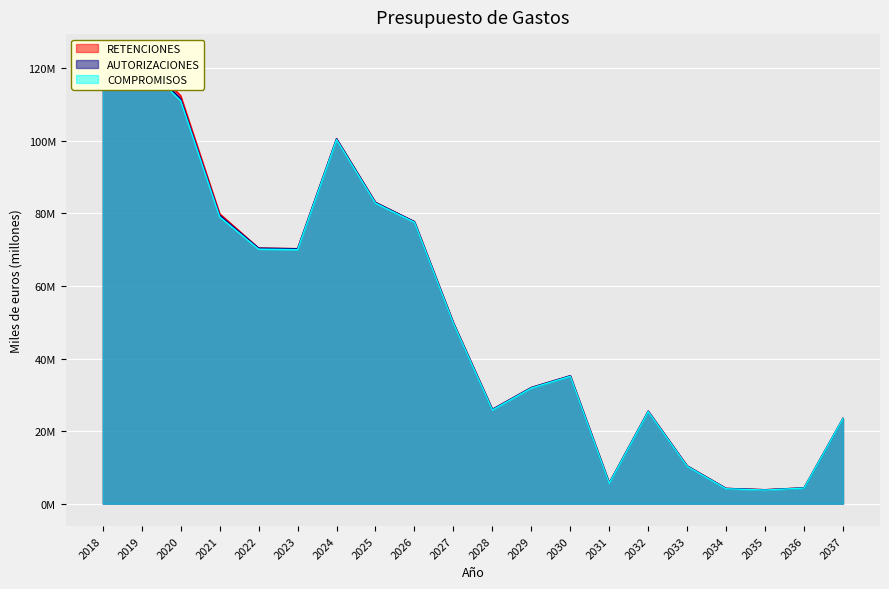

Reading left to right, what are all the values shown in this chart?

RETENCIONES: 2018=118.1	2019=123.3	2020=112.4	2021=79.9	2022=70.4	2023=70.3	2024=100.6	2025=83.0	2026=77.7	2027=49.8	2028=26.0	2029=32.0	2030=35.3	2031=5.7	2032=25.5	2033=10.4	2034=4.2	2035=3.8	2036=4.4	2037=23.5
AUTORIZACIONES: 2018=116.8	2019=122.1	2020=111.6	2021=79.5	2022=70.4	2023=70.3	2024=100.6	2025=83.0	2026=77.7	2027=49.8	2028=26.0	2029=32.0	2030=35.3	2031=5.7	2032=25.5	2033=10.4	2034=4.2	2035=3.8	2036=4.4	2037=23.5
COMPROMISOS: 2018=114.6	2019=121.5	2020=111.0	2021=79.1	2022=70.2	2023=70.0	2024=100.3	2025=82.8	2026=77.6	2027=49.7	2028=25.8	2029=31.9	2030=35.1	2031=5.6	2032=25.4	2033=10.3	2034=4.1	2035=3.8	2036=4.3	2037=23.5